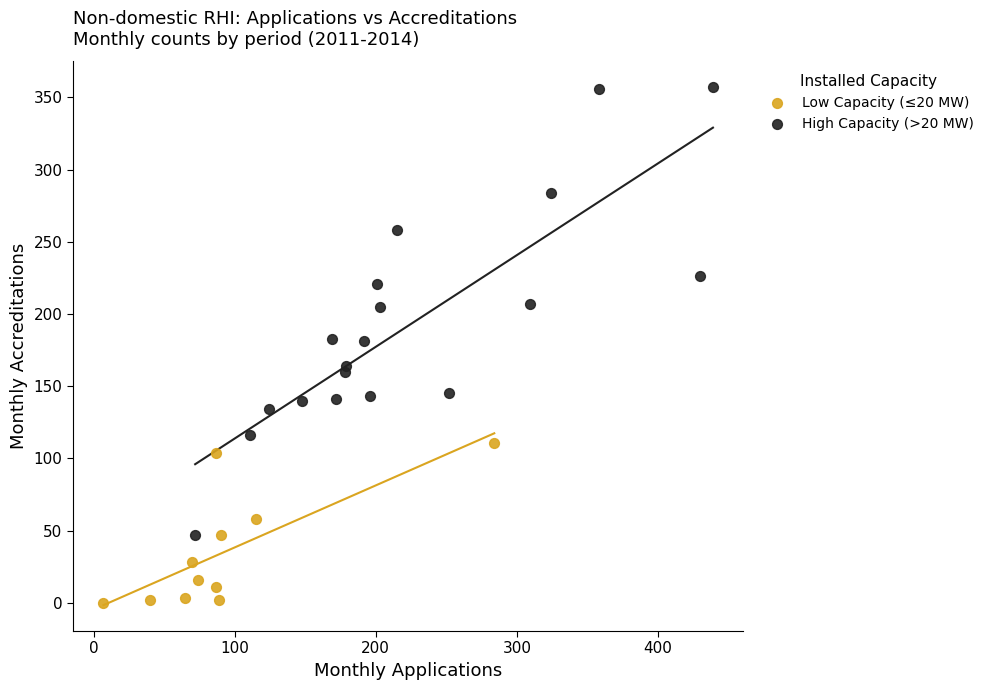

Which series reaches the maximum Y coordinate?

High Capacity (>20 MW)